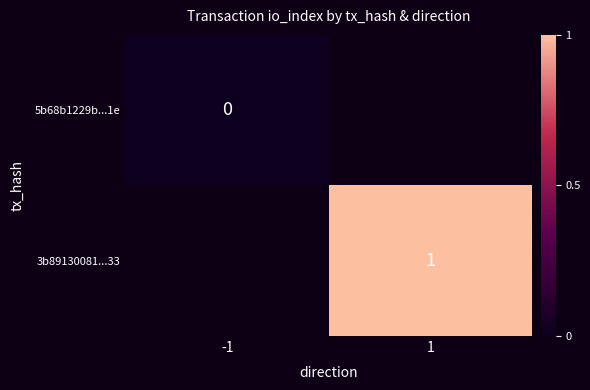

Rank the series by their maximum value, from lowest to highest.

5b68b1229b...1e, 3b89130081...33